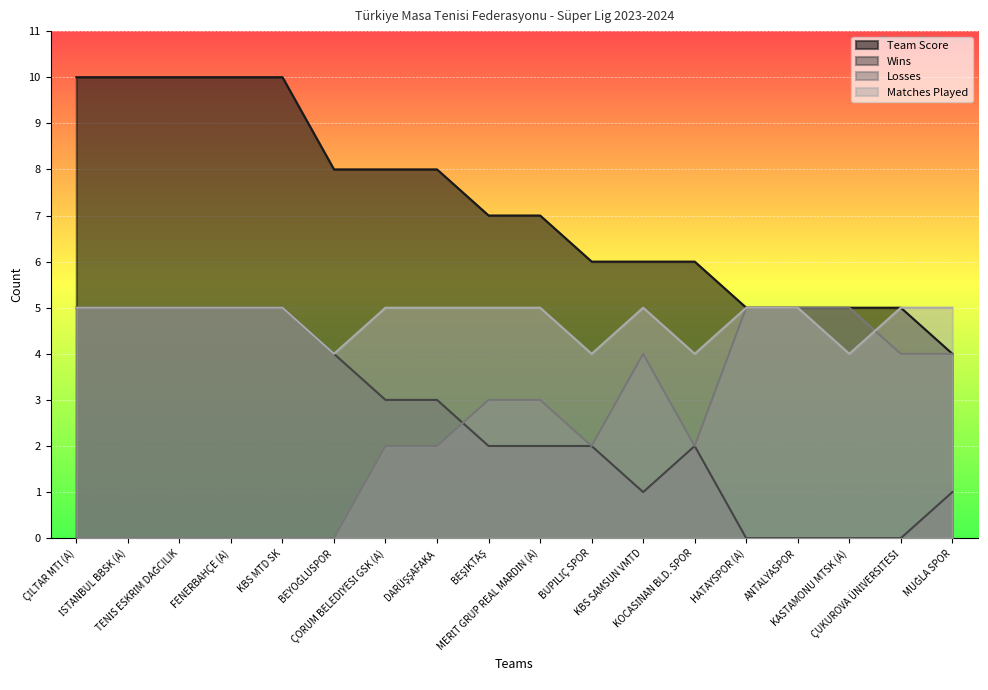

Is it true that Losses equals 3 at ÇORUM BELEDİYESİ GSK (A)?

False